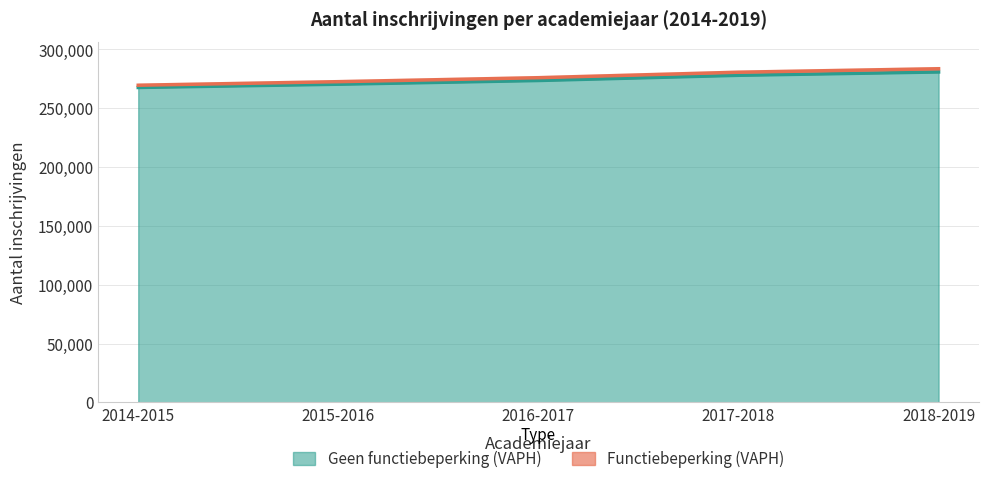

True or false: Functiebeperking (VAPH) and Geen functiebeperking (VAPH) cross at least once.

False